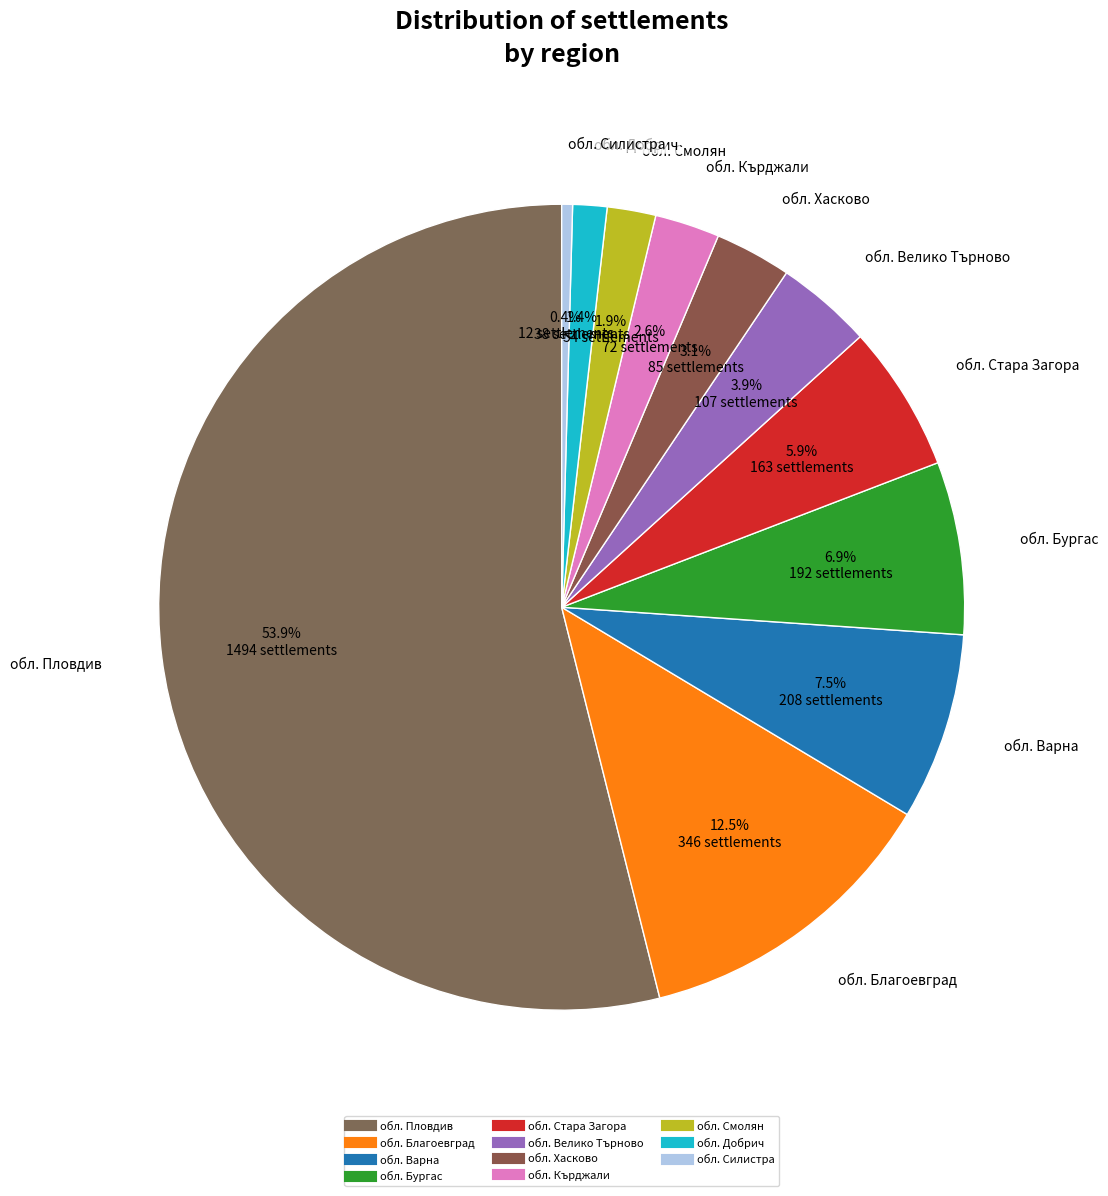

What is the ratio of the value at обл. Хасково to the value at обл. Кърджали?

1.2